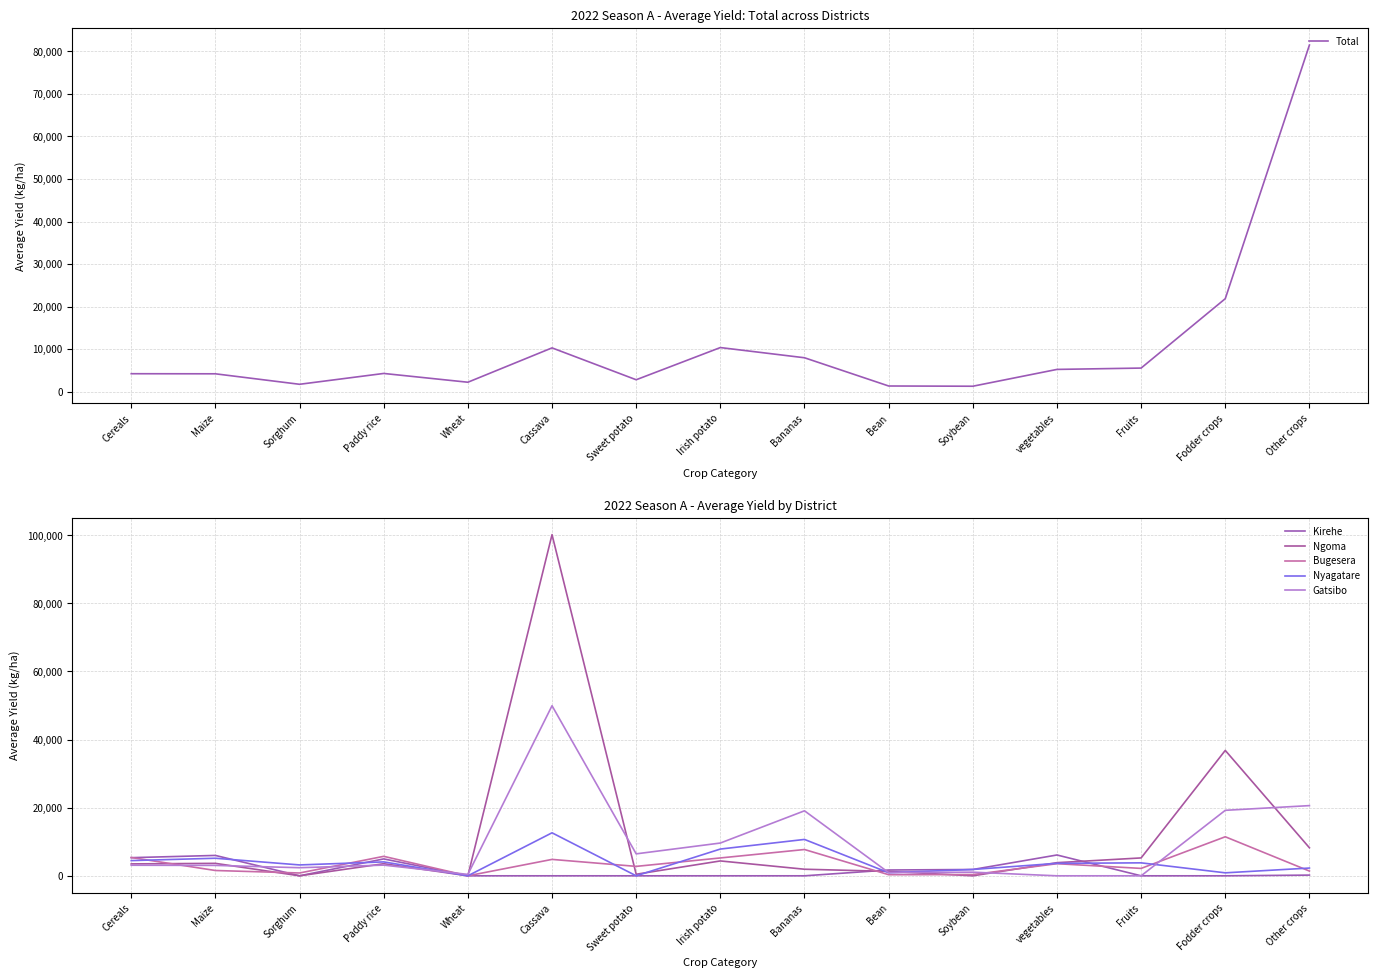

What are all the series names shown in the legend?

Total, Kirehe, Ngoma, Bugesera, Nyagatare, Gatsibo